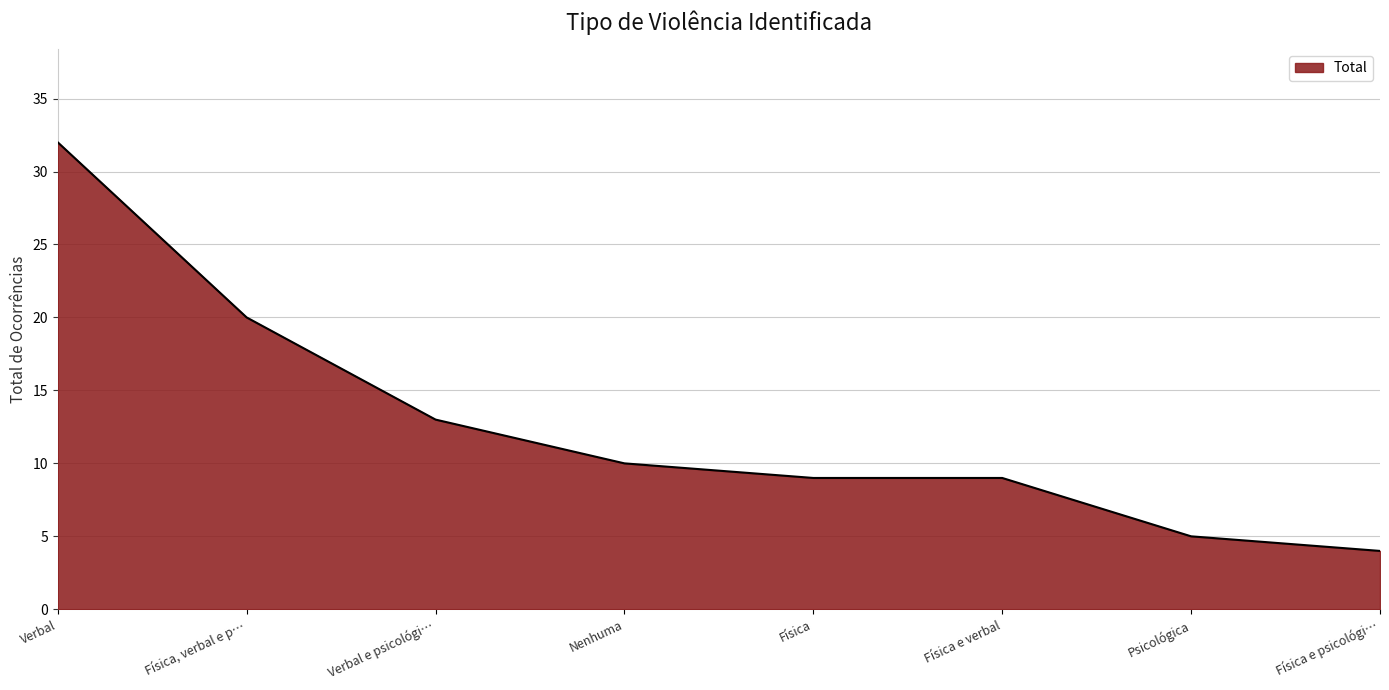

What value does the data have at Física, to the nearest 10?

10